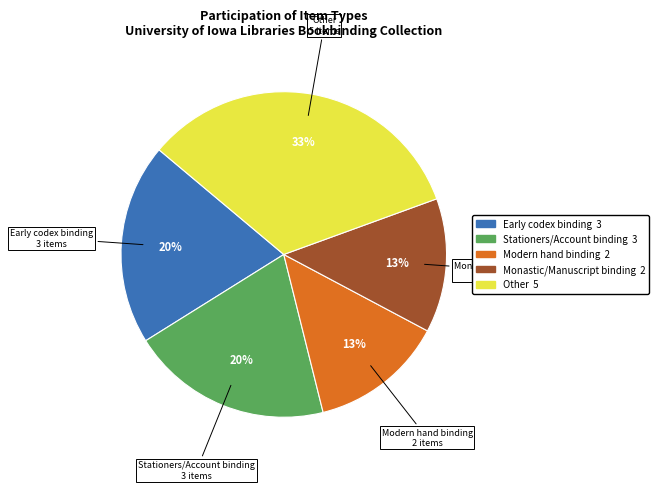

Which has a higher value, Stationers/Account binding 3 or Monastic/Manuscript binding 2?

Stationers/Account binding 3